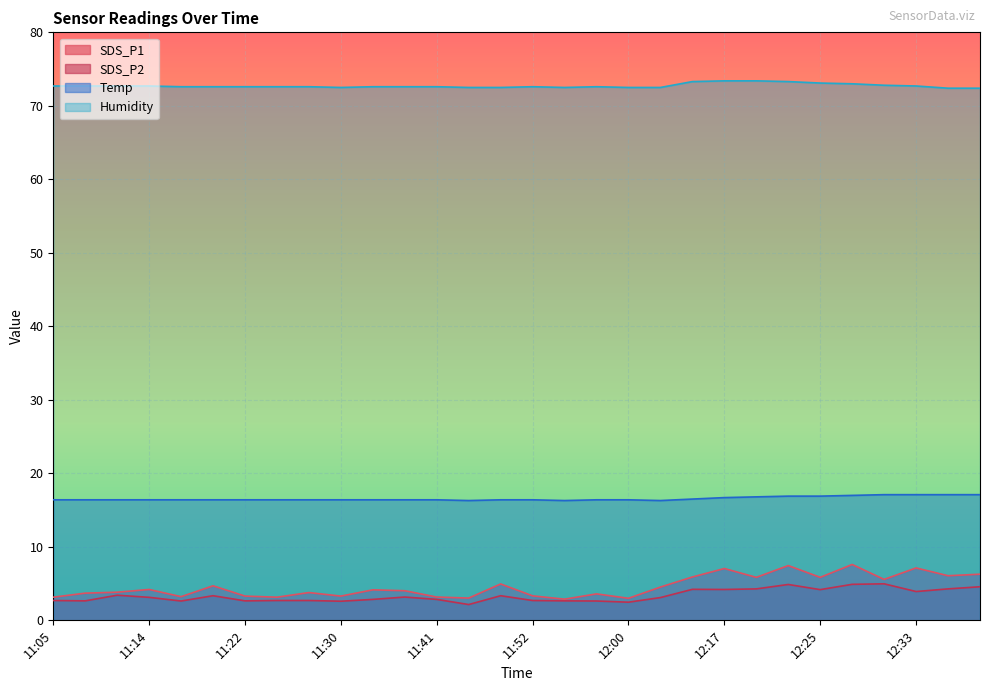

The SDS_P2 series shows 8.8 at 12:22. True or false?

False